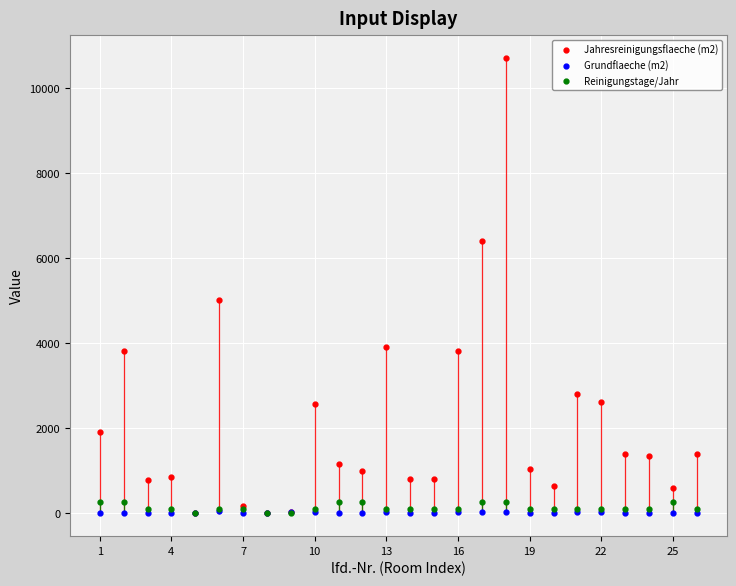

What is the greatest value displayed?

10699.0